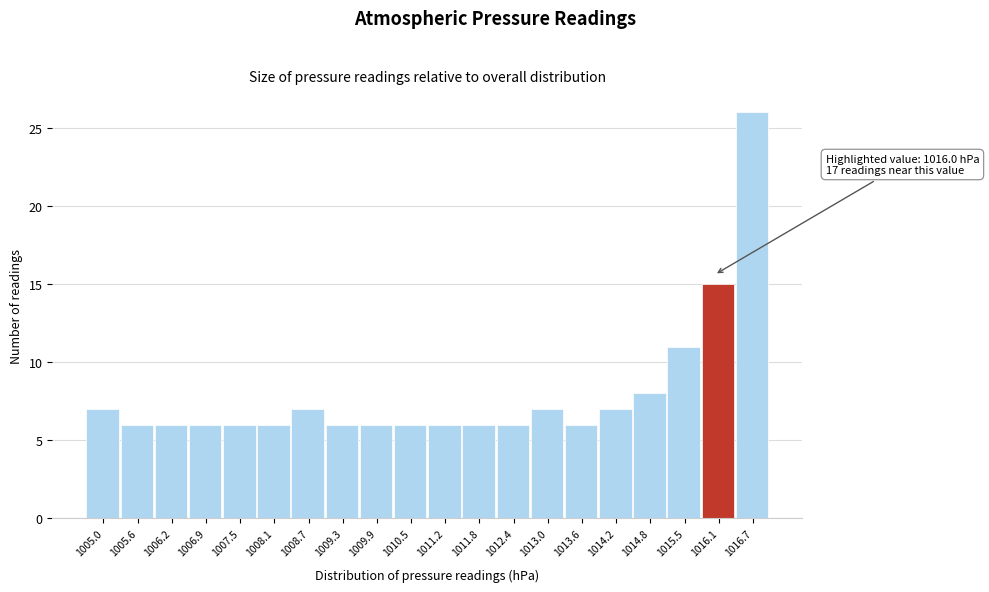

Over which range of the x-axis is the bar tallest?

1016.4 to 1017.0